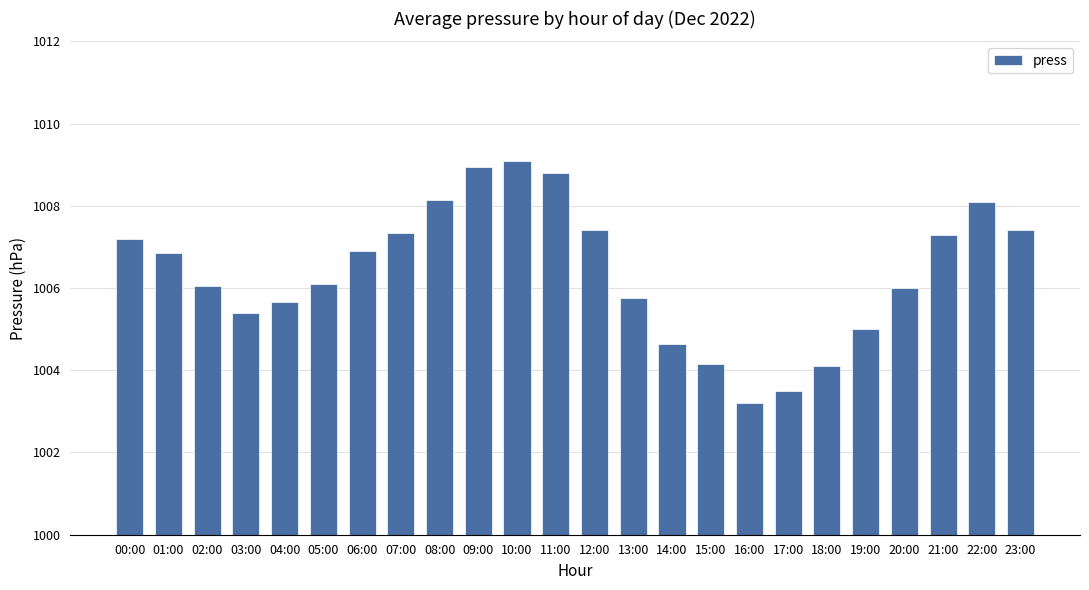

What position from the right is 13:00?

11